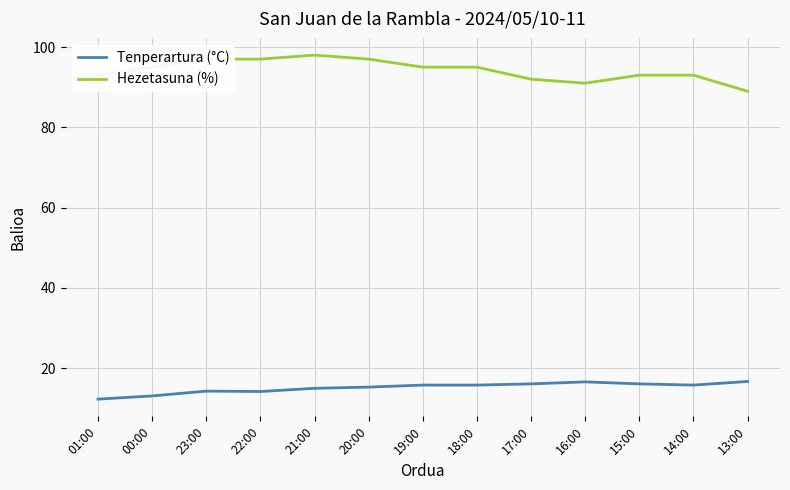

At which label does Hezetasuna (%) reach its peak?

21:00